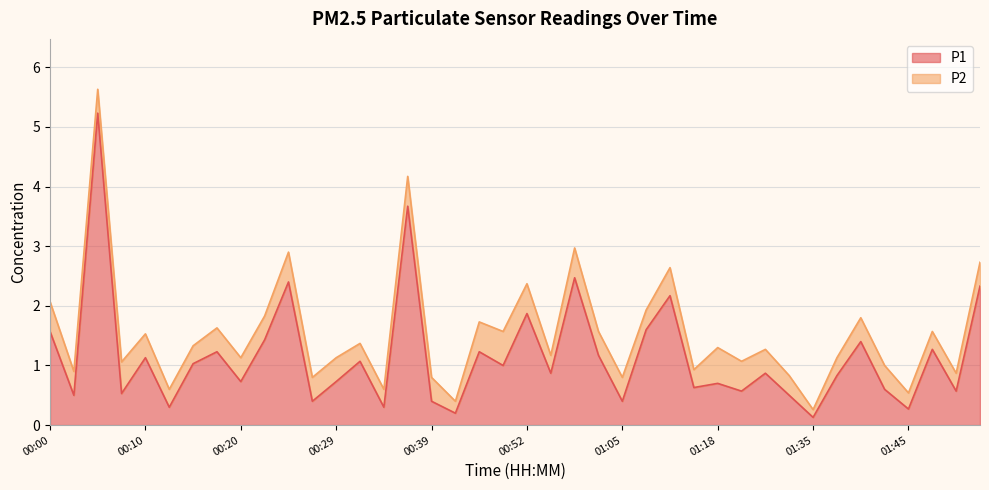

Where is the first local maximum?

00:05